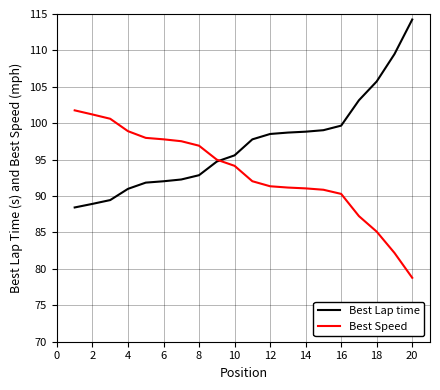

Rank the series by their average value, from lowest to highest.

Best Speed, Best Lap time